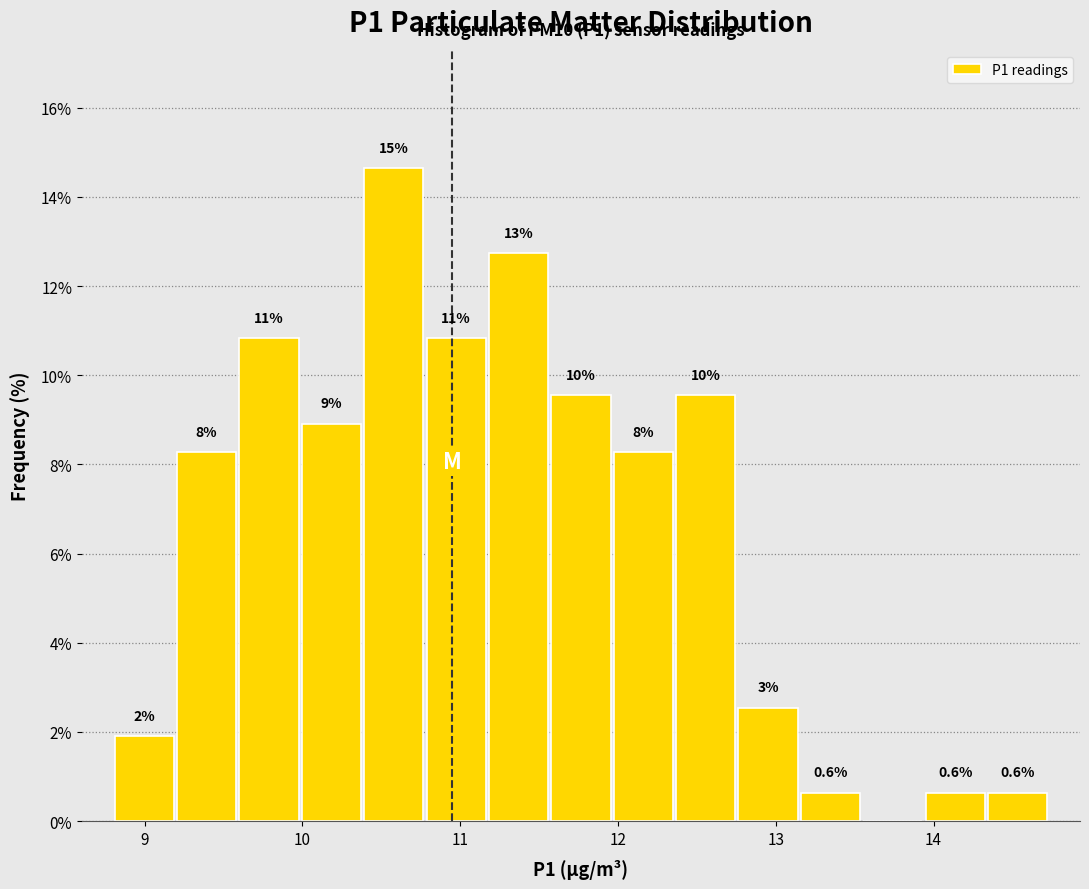

Read against the x-axis, roughly where is the centre of the tallest bar?

10.6